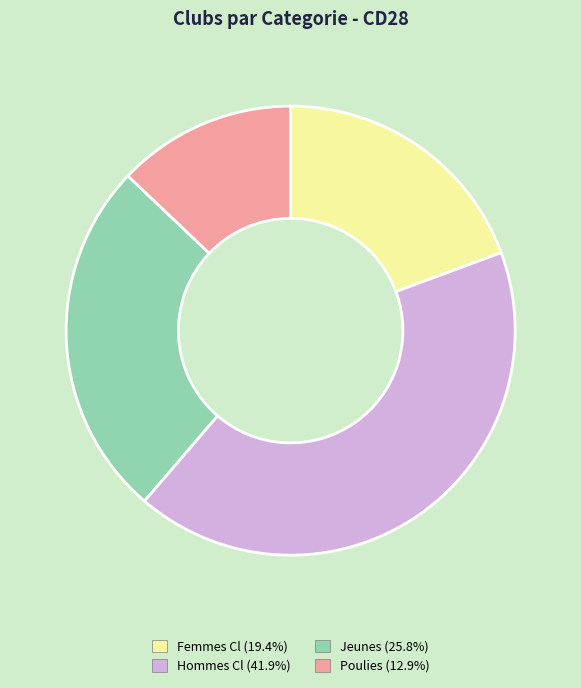

Does Hommes Cl (41.9%) represent more than half of the total?

No